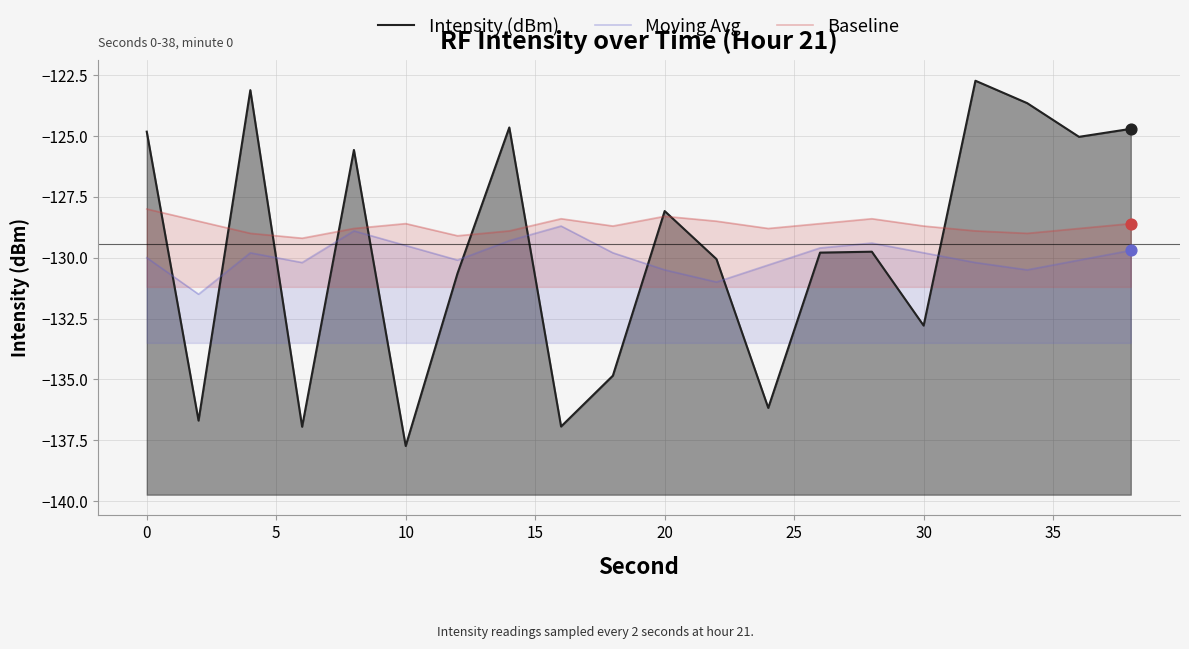

At how many categories does at least one series exceed -127?

8